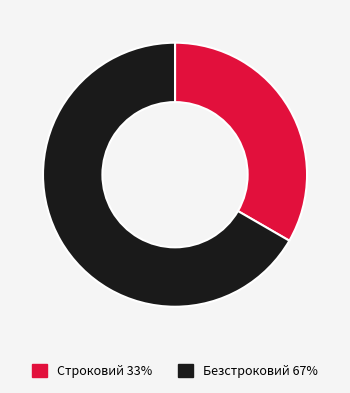

Does Строковий represent more than half of the total?

No